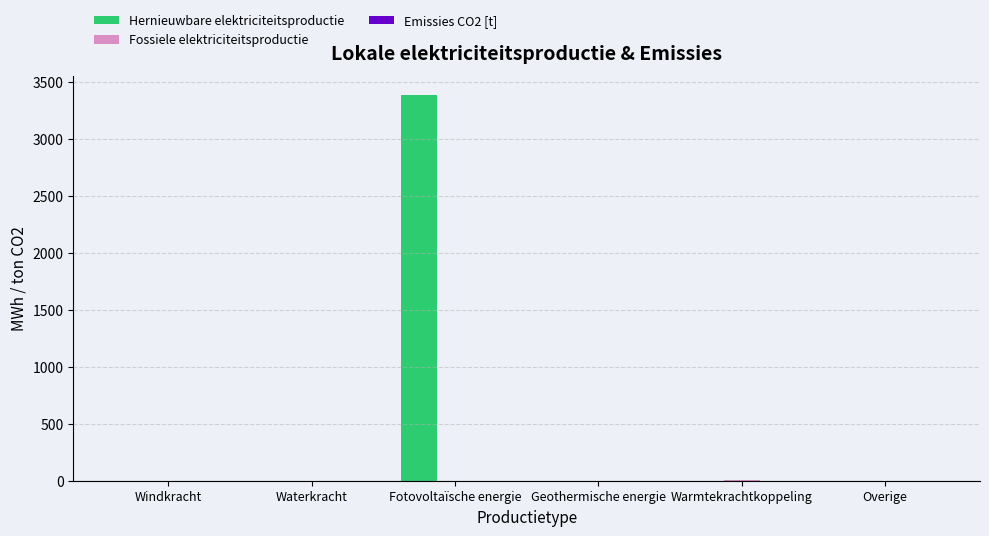

Which series changed the most between Fotovoltaïsche energie and Warmtekrachtkoppeling?

Hernieuwbare elektriciteitsproductie